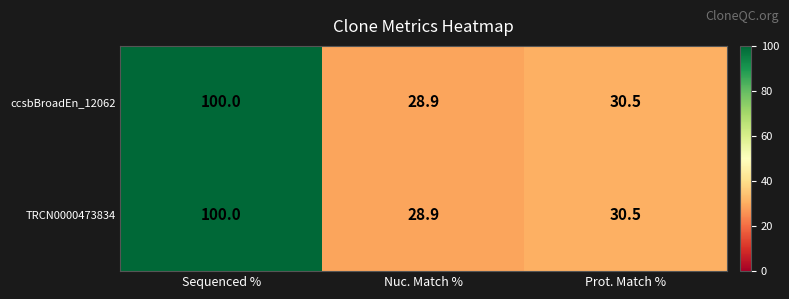

What value does the TRCN0000473834 series have at Nuc. Match %?

28.9